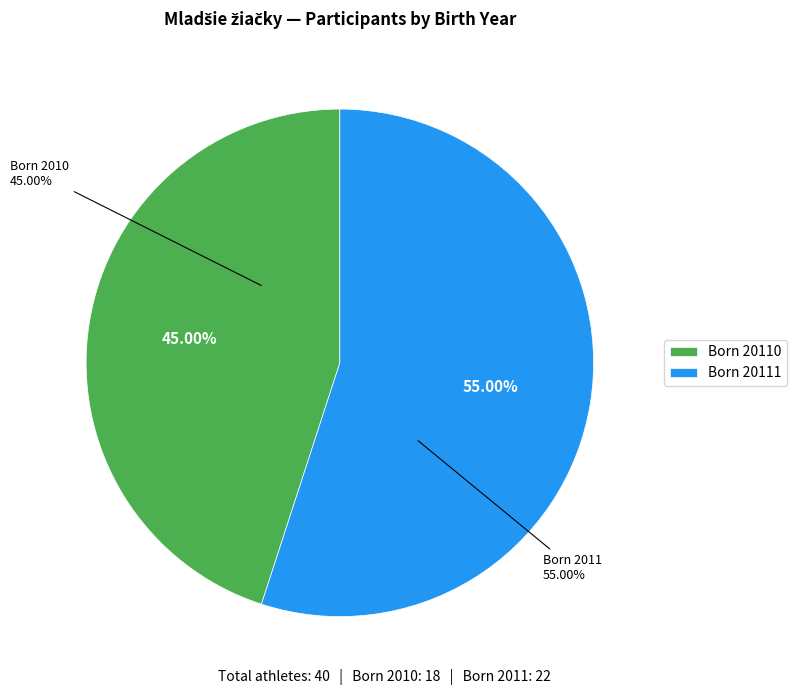

Is there a majority slice in this chart?

Yes